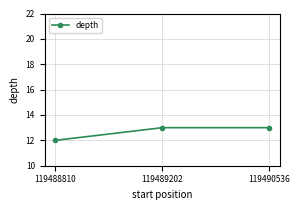

Does the chart display data point markers on the line(s)?

Yes